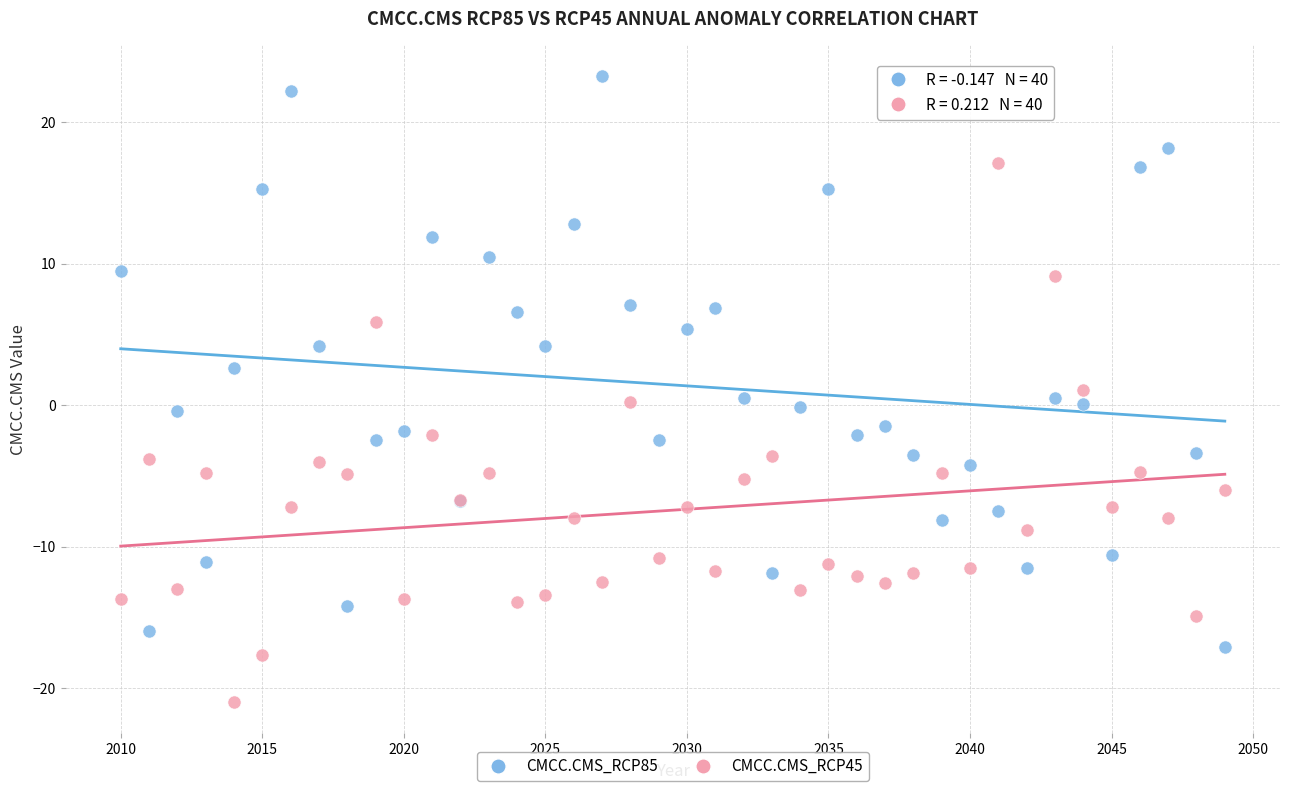

Which series reaches the minimum Y coordinate?

CMCC.CMS_RCP45